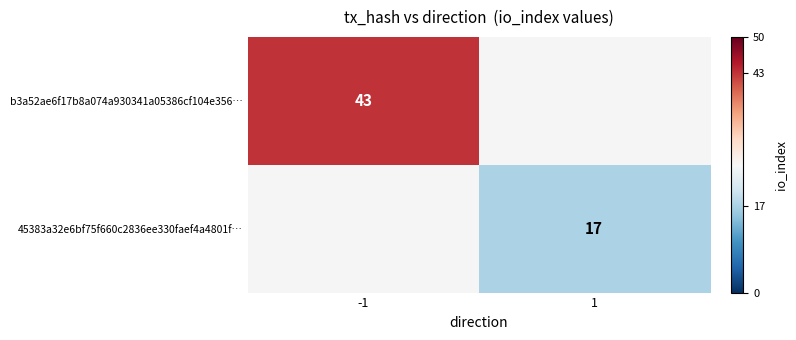

The value of b3a52ae6f17b8a074a930341a05386cf104e356… at -1 is 75.1. True or false?

False